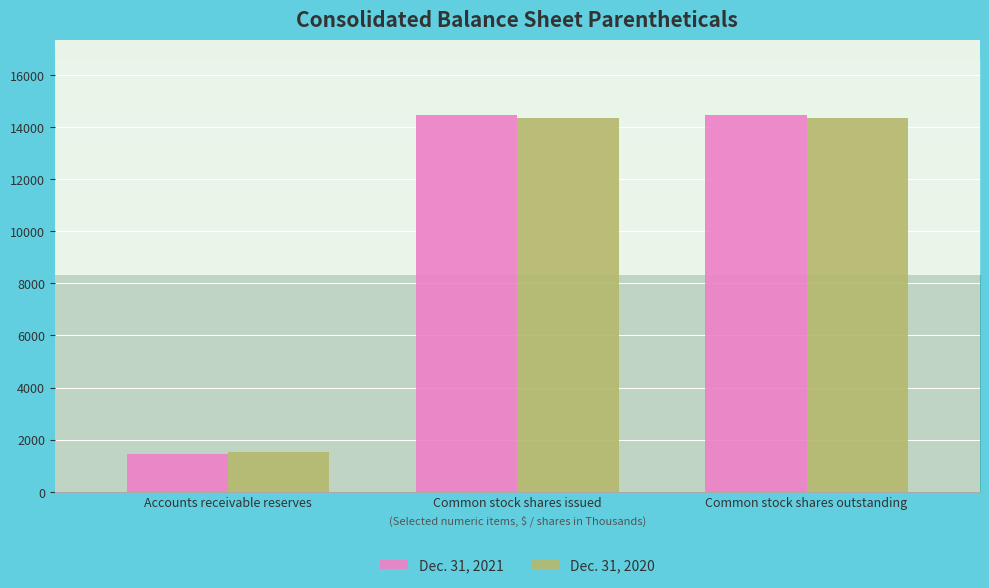

What is the difference between the Dec. 31, 2021 values at Accounts receivable reserves and Common stock shares issued?

12999